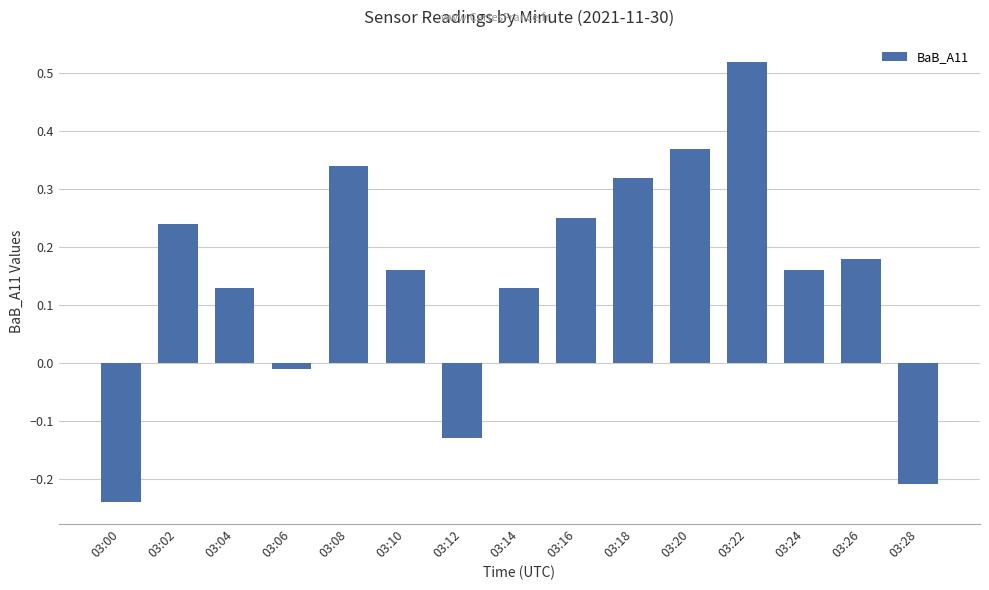

What is the difference between the maximum and minimum values?

0.8